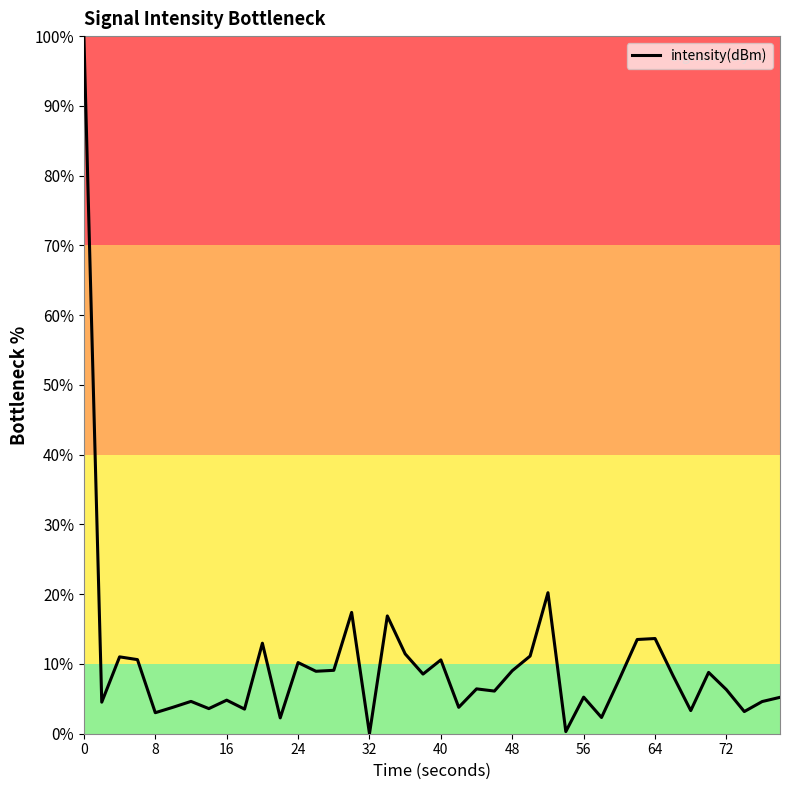

What is the maximum value shown in the chart?

100.0